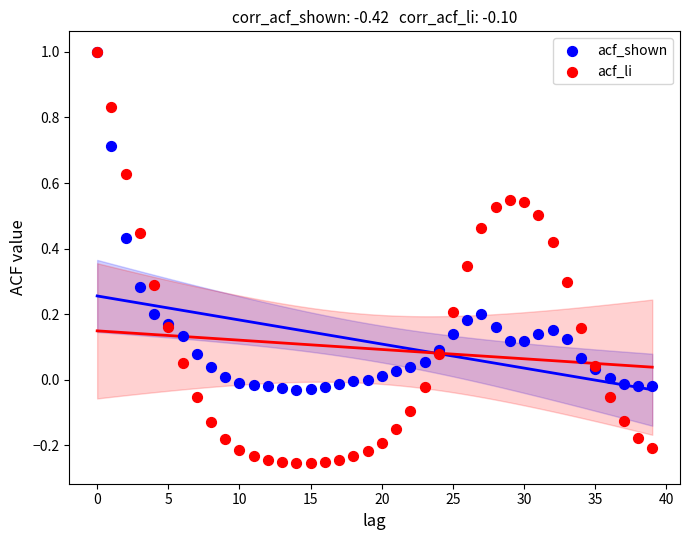

Which series reaches the minimum Y coordinate?

acf_li